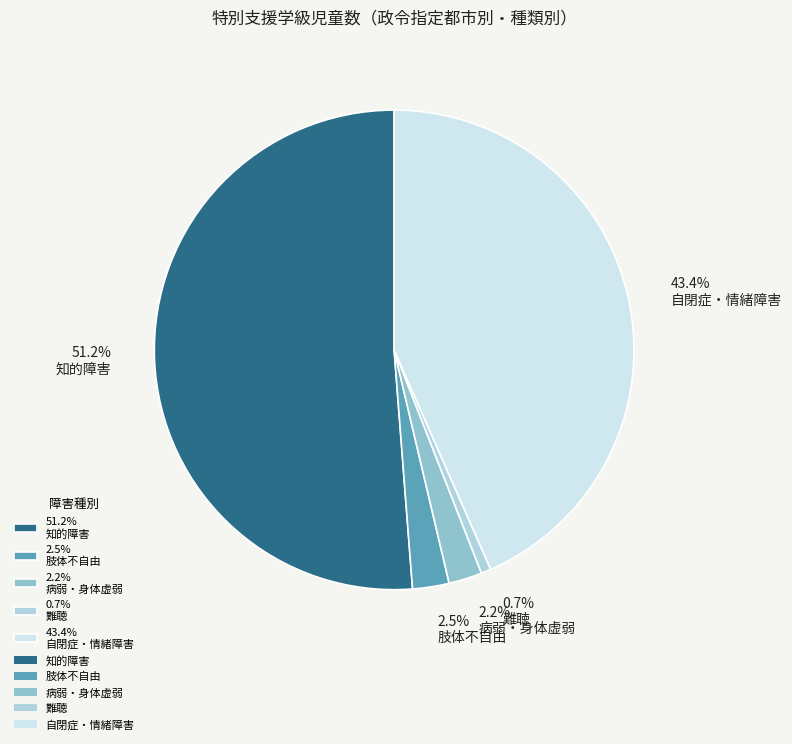

How many slices are in this pie chart?

5